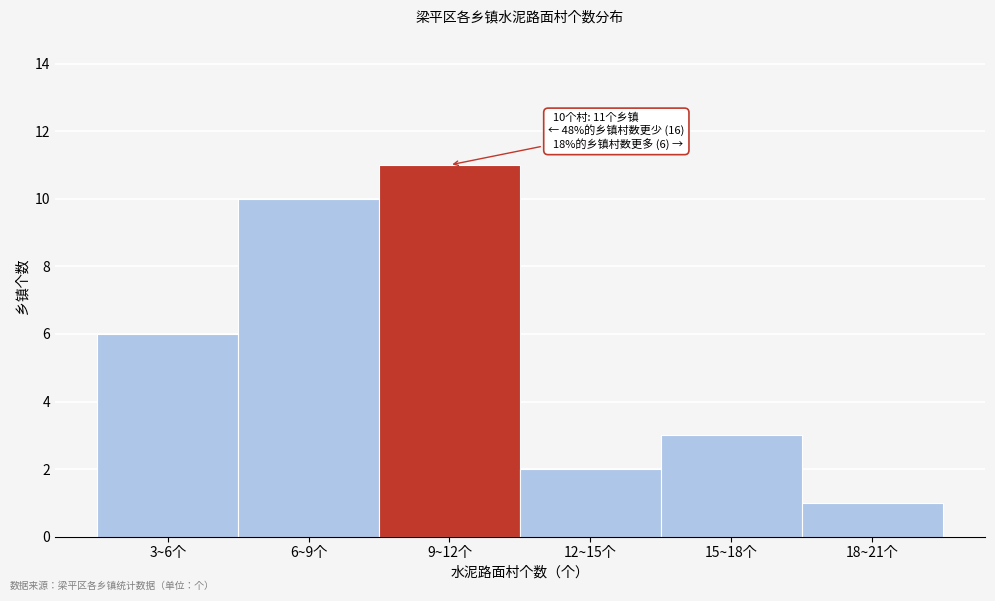

Reading left to right, transcribe all the data shown in this chart.

6	10	11	2	3	1